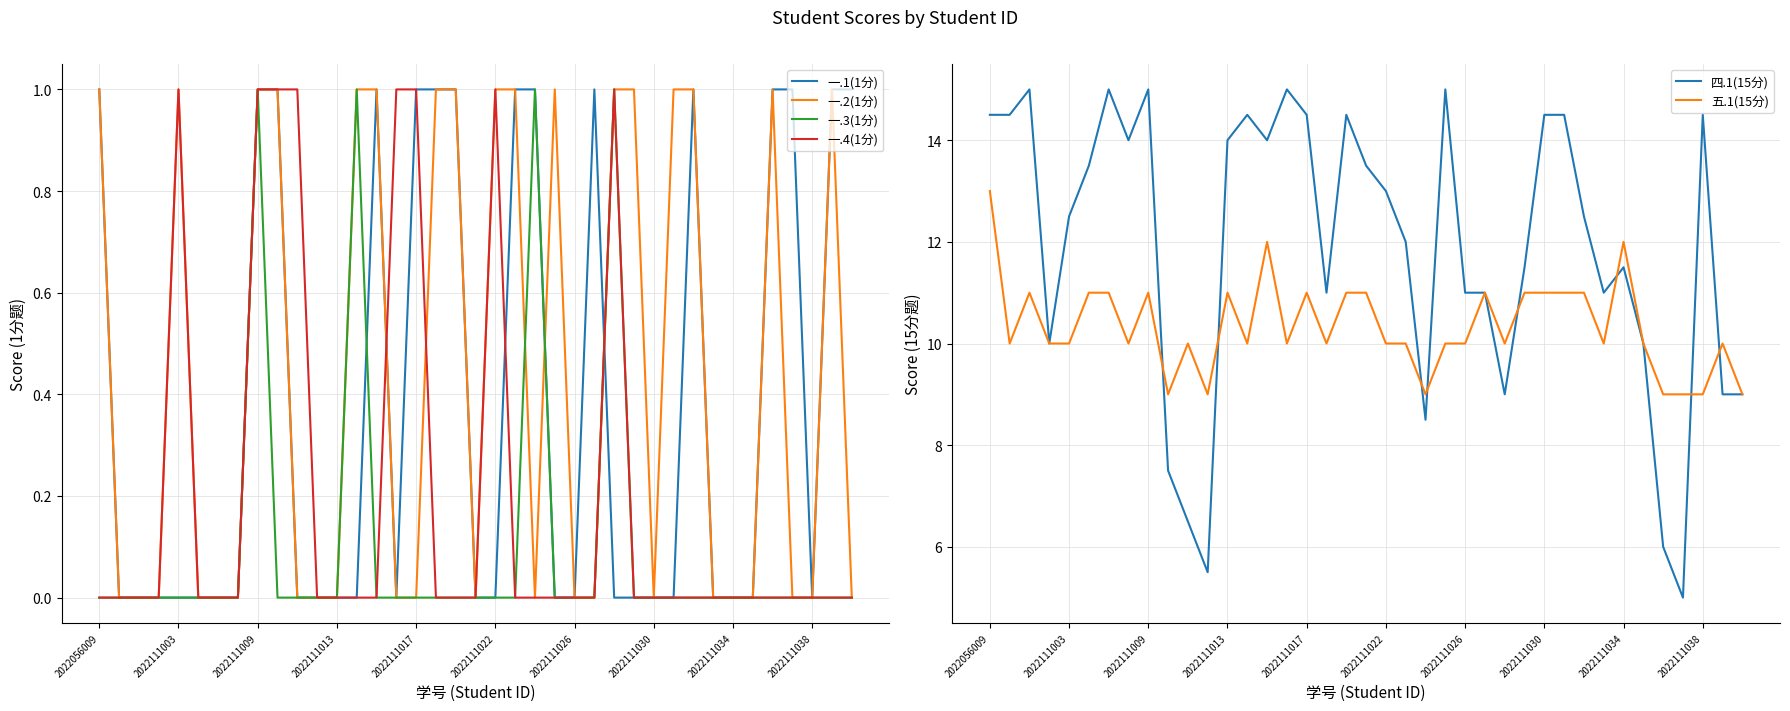

Between which two adjacent categories do 一.1(1分) and 一.4(1分) first intersect?

14 and 15